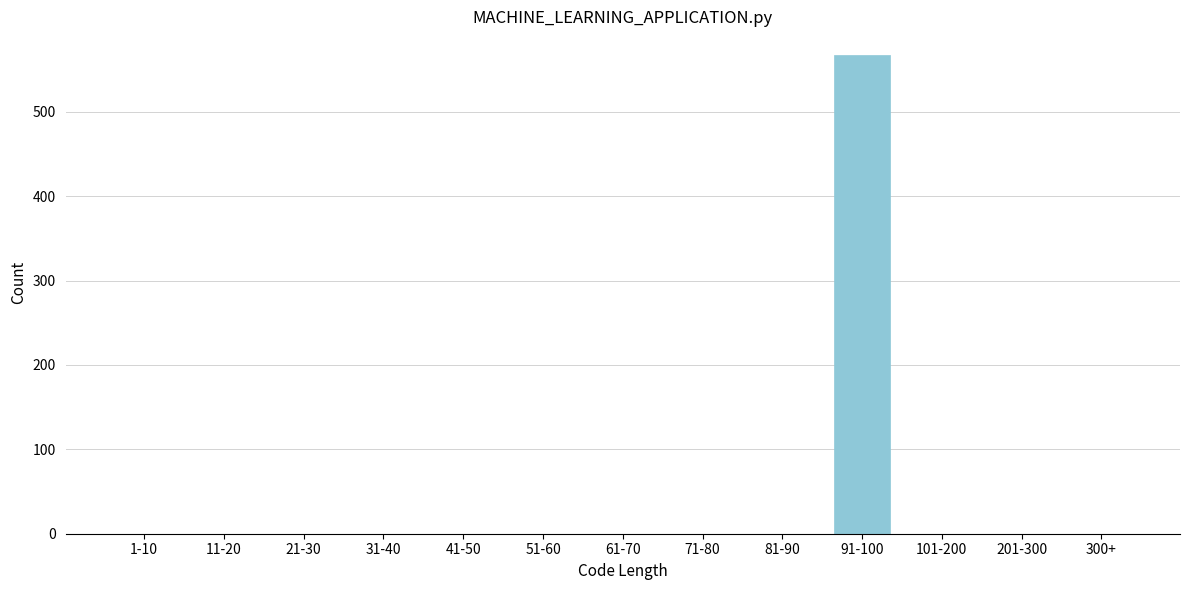

Reading right to left, what are all the values shown in this chart?

300+=0	201-300=0	101-200=0	91-100=567	81-90=0	71-80=0	61-70=0	51-60=0	41-50=0	31-40=0	21-30=0	11-20=0	1-10=0